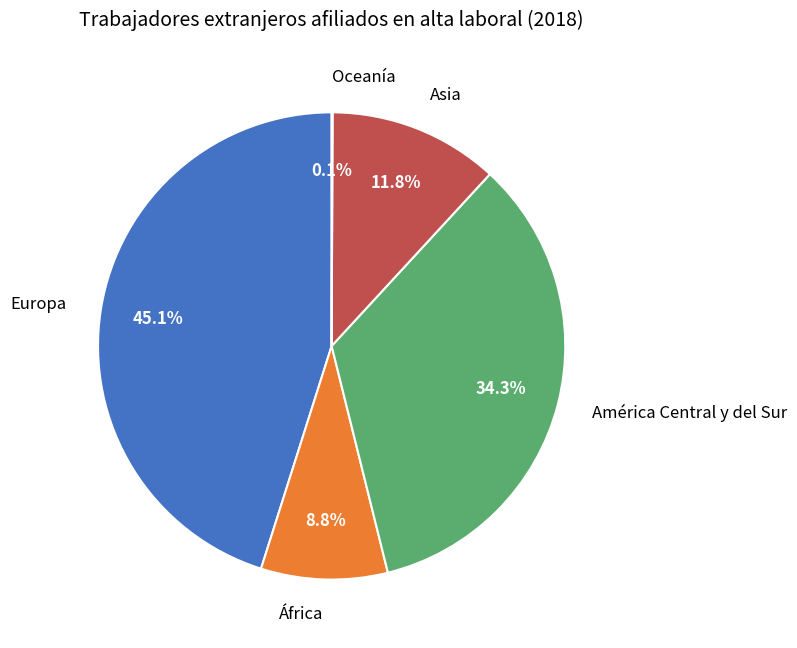

Does Asia represent more than half of the total?

No